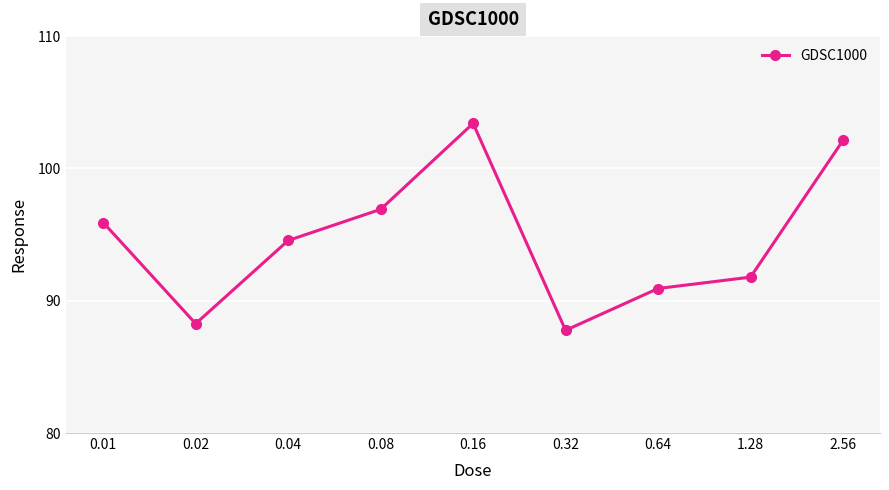

At which category does the data reach its first local valley?

0.02